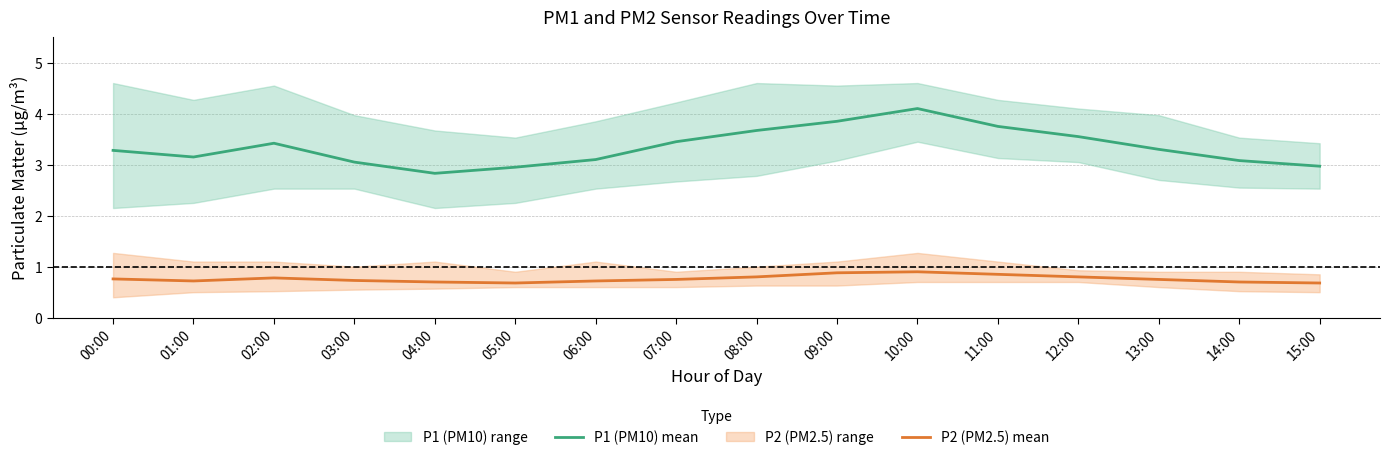

What is the highest value of the P1 (PM10) mean series?

4.1